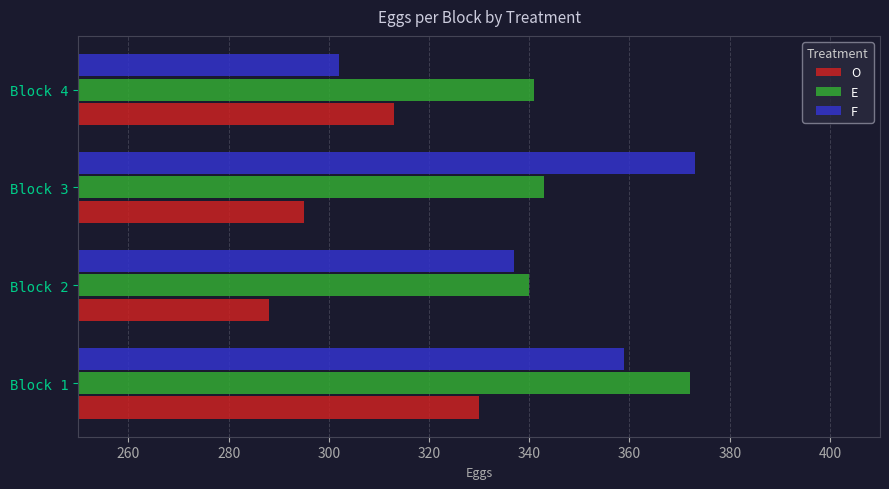

The value of O at Block 4 is 313. True or false?

True